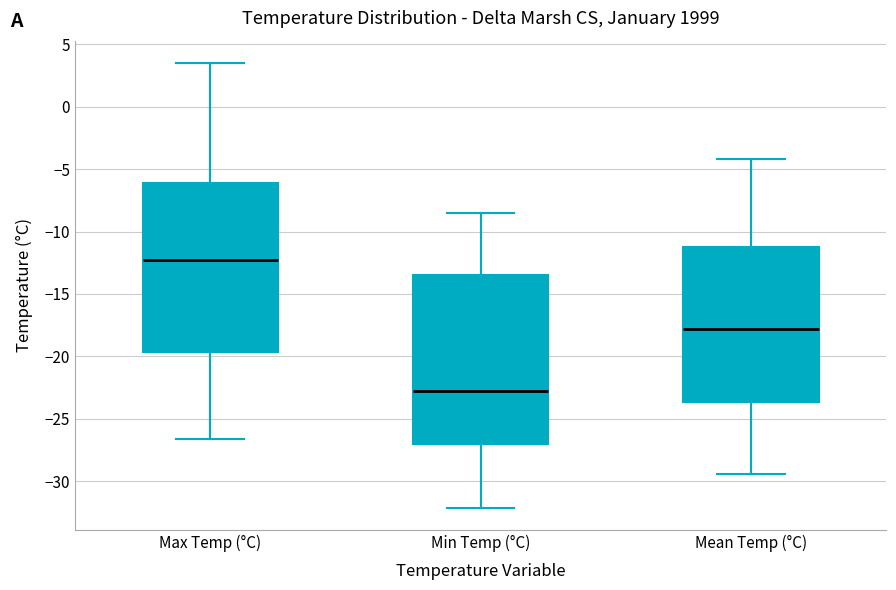

Reading left to right, read every box against the y-axis: the position of its median line, the range the box covers, and the ends of its whiskers. The values are not printed on the chart, so give them approximately, as read against the axis.

Max Temp (°C): median -12.5, box -19.5 to -6.0, whiskers -26.5 to 3.5
Min Temp (°C): median -23.0, box -27.0 to -13.5, whiskers -32.0 to -8.5
Mean Temp (°C): median -18.0, box -23.5 to -11.0, whiskers -29.5 to -4.0